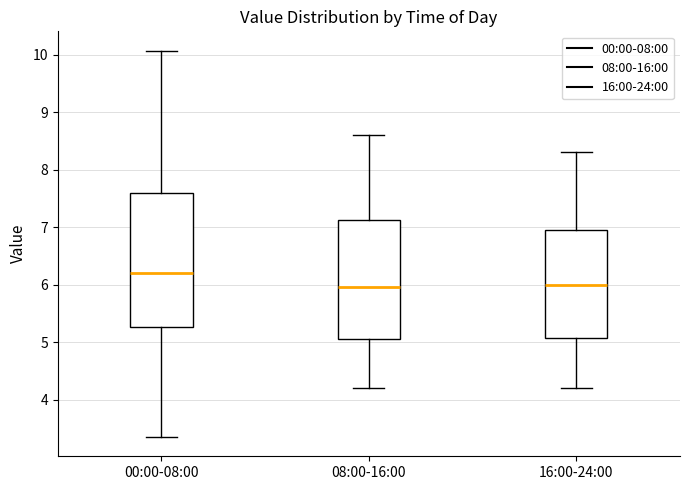

Comparing the boxes themselves (not the whiskers), which one is the tallest?

00:00-08:00